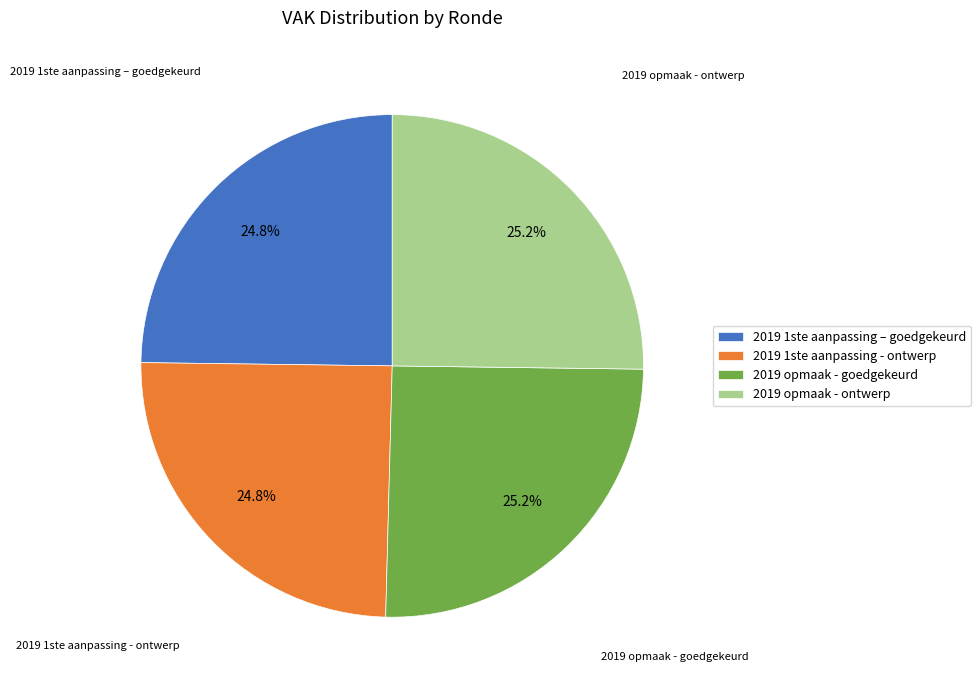

How many slices are in this pie chart?

4